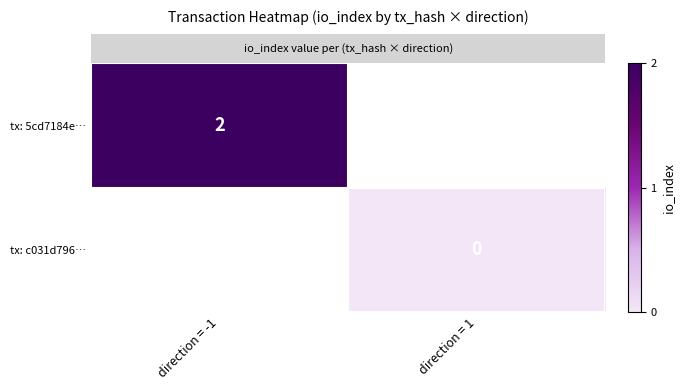

List the series in order of their peak value, highest first.

row_0, row_1